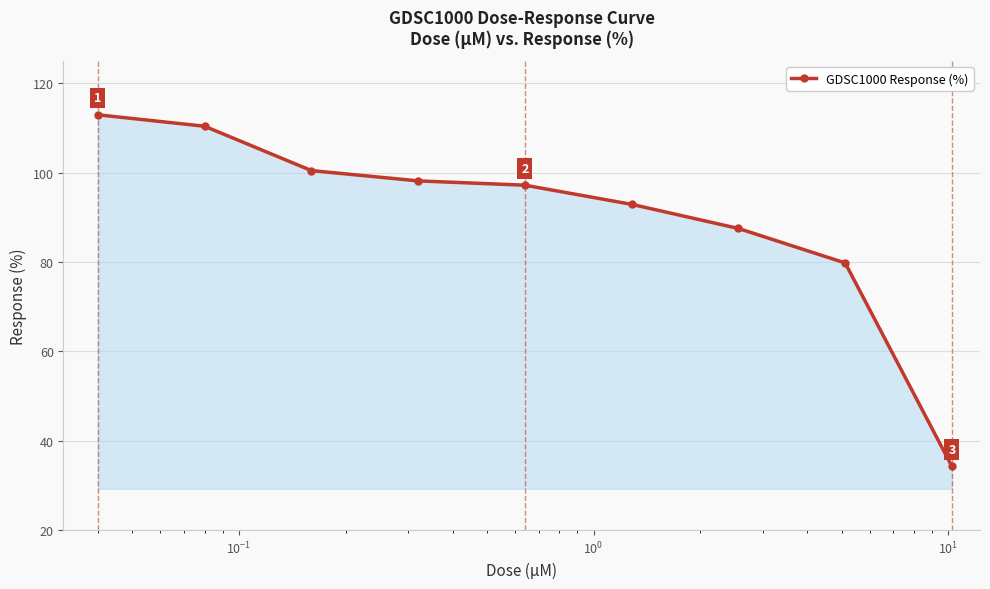

What is the maximum value shown in the chart?

113.0